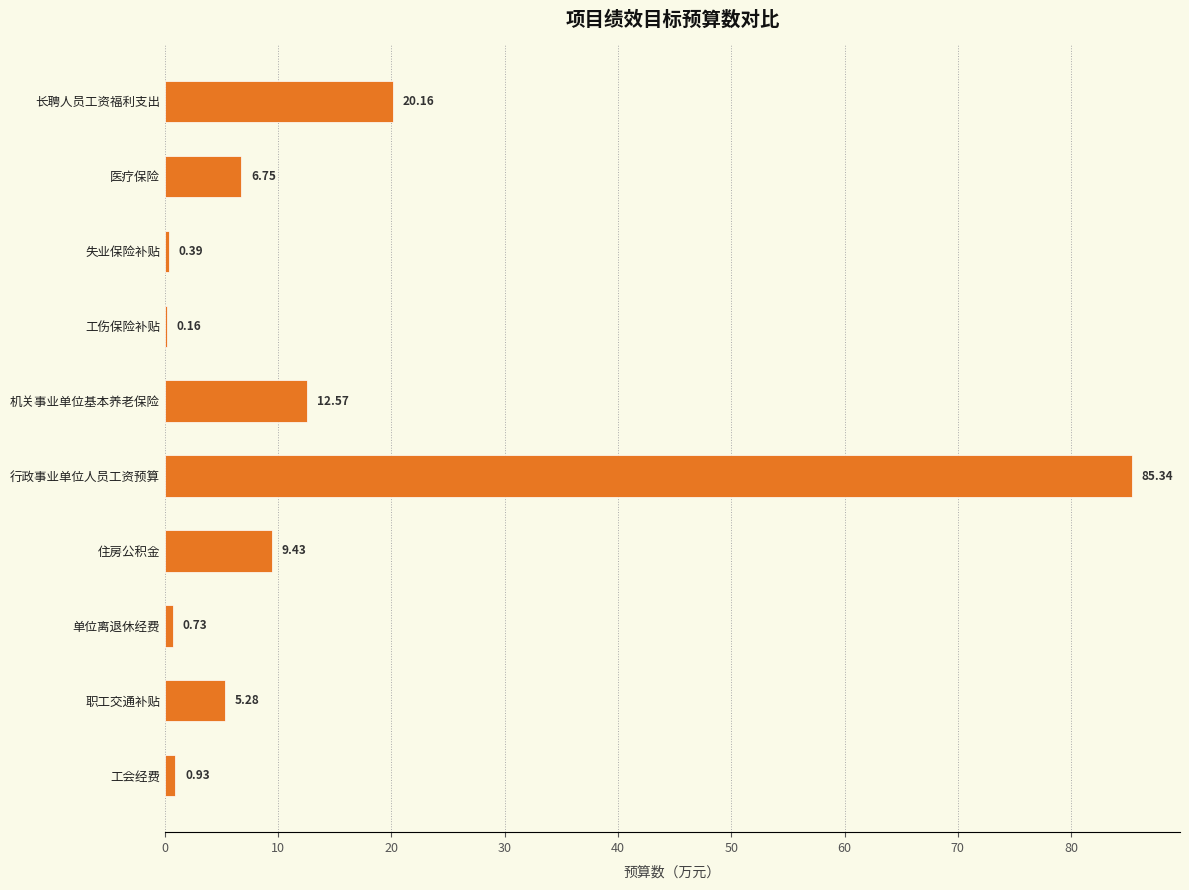

How many series are shown in this chart?

1